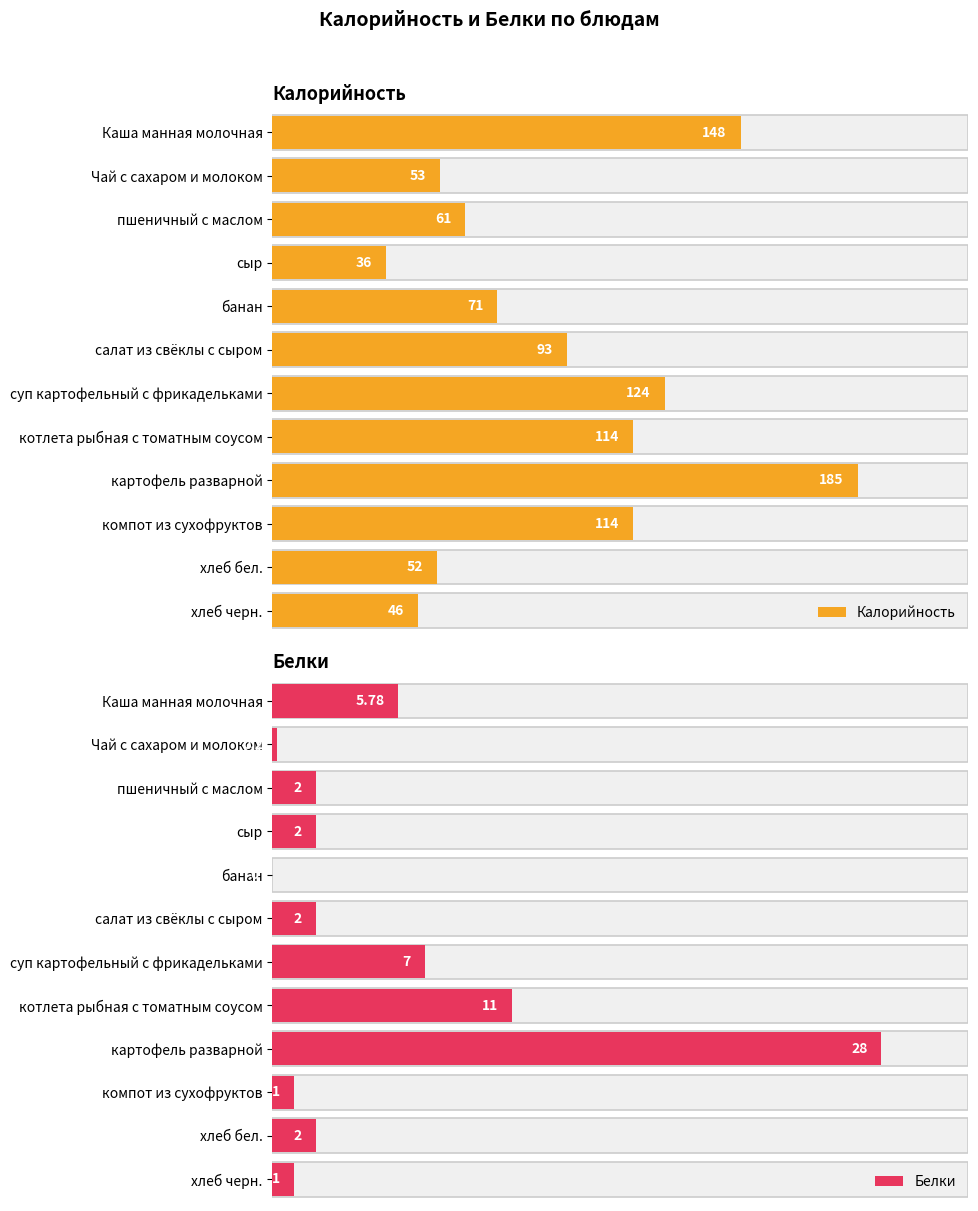

Which series has the widest spread of values?

Калорийность